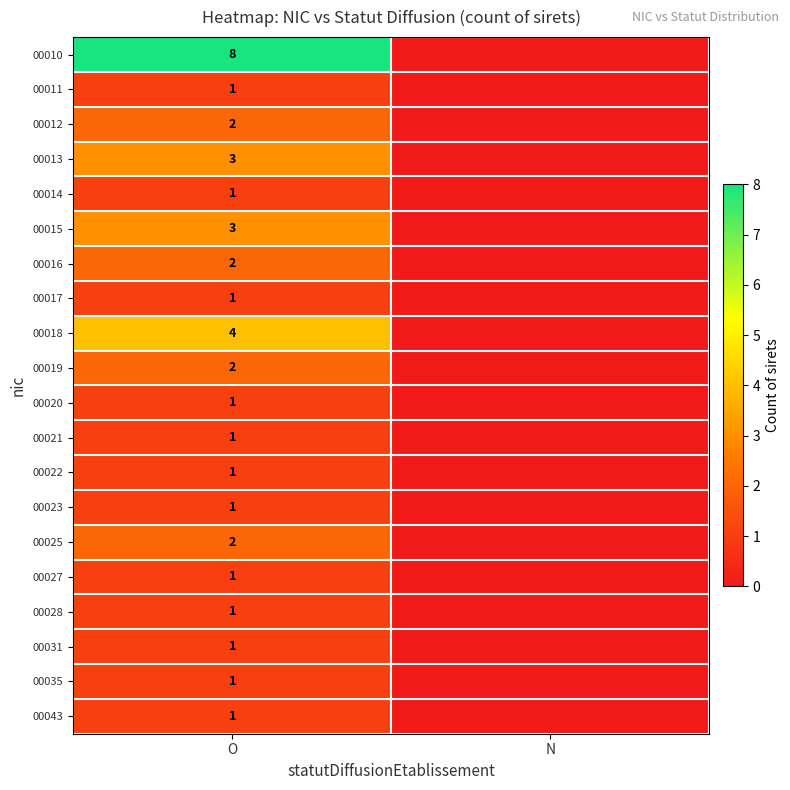

What is the total value across all series at O?

38